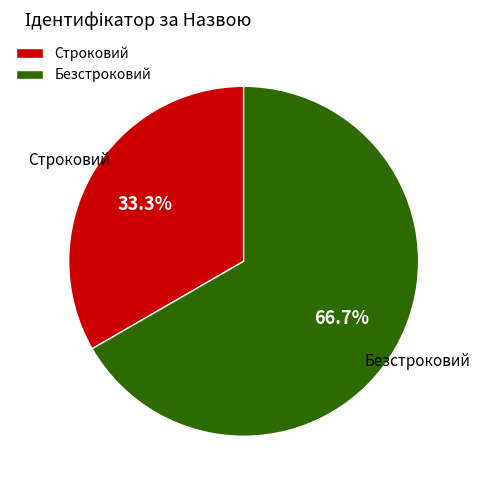

Which category has the smallest portion of the pie?

Строковий